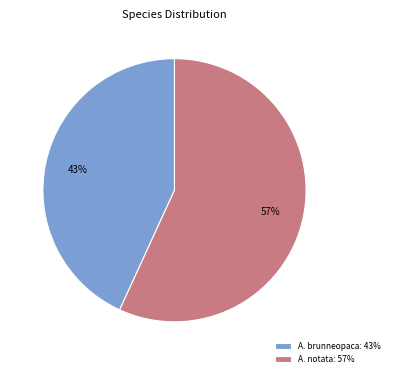

Does A. brunneopaca: 43% account for over 50% of the chart?

No